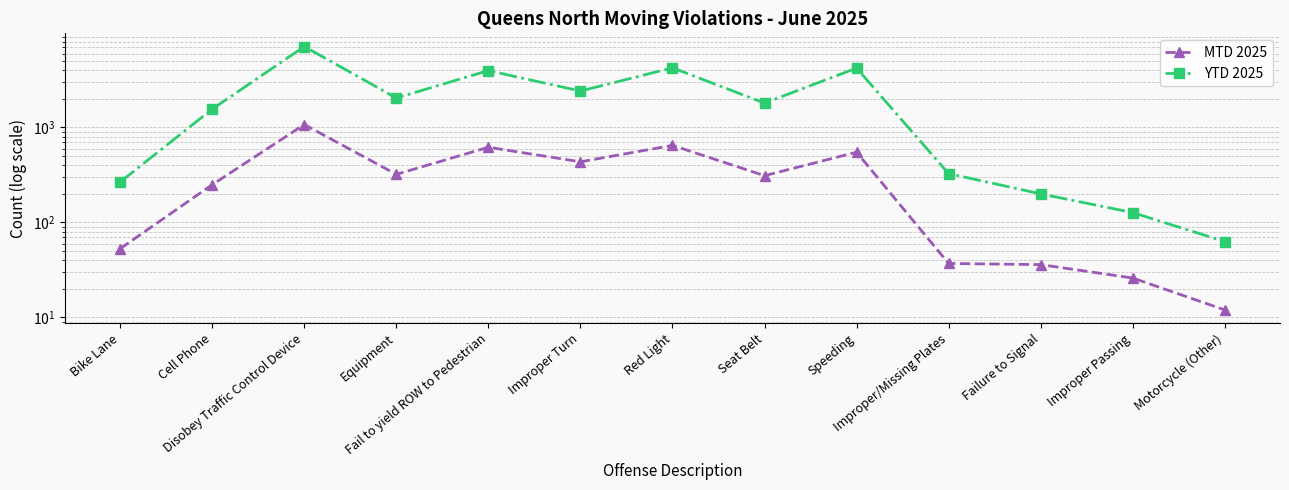

Is the value of YTD 2025 at Disobey Traffic Control Device greater than the value of MTD 2025 at Red Light?

Yes